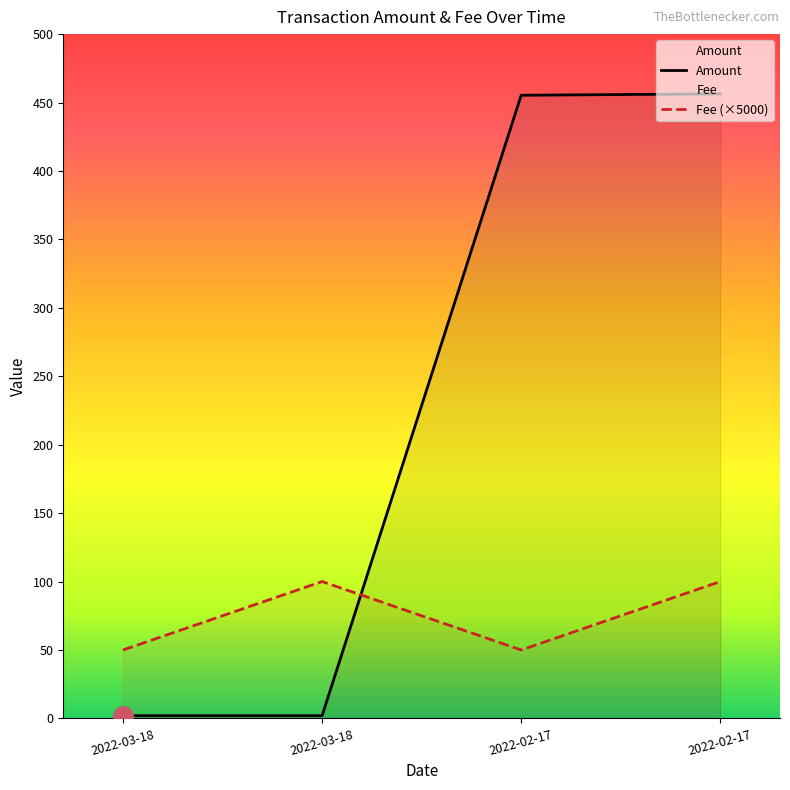

How many interior local valleys does the Fee series have?

1